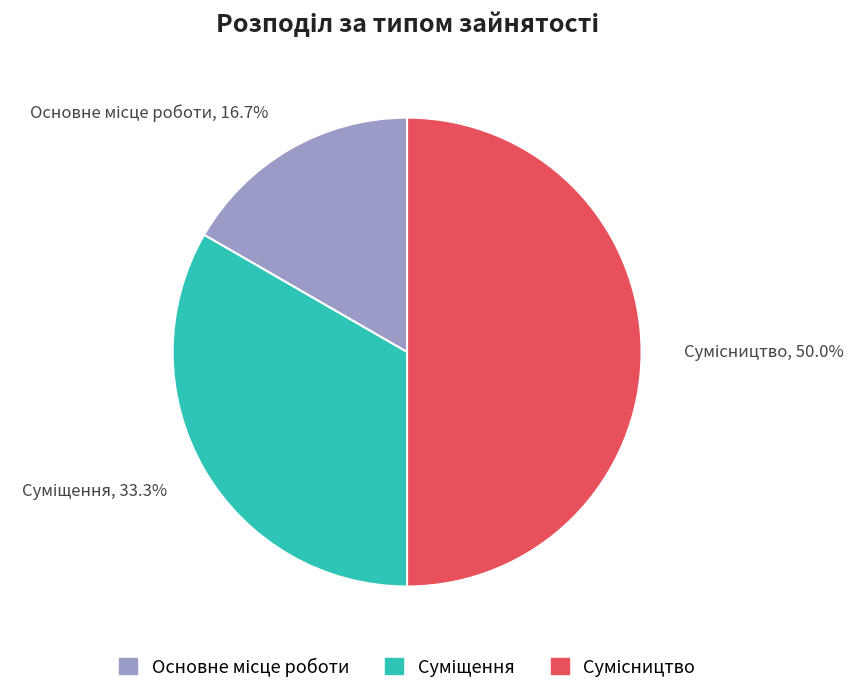

Is there any slice that represents more than half of the pie?

No